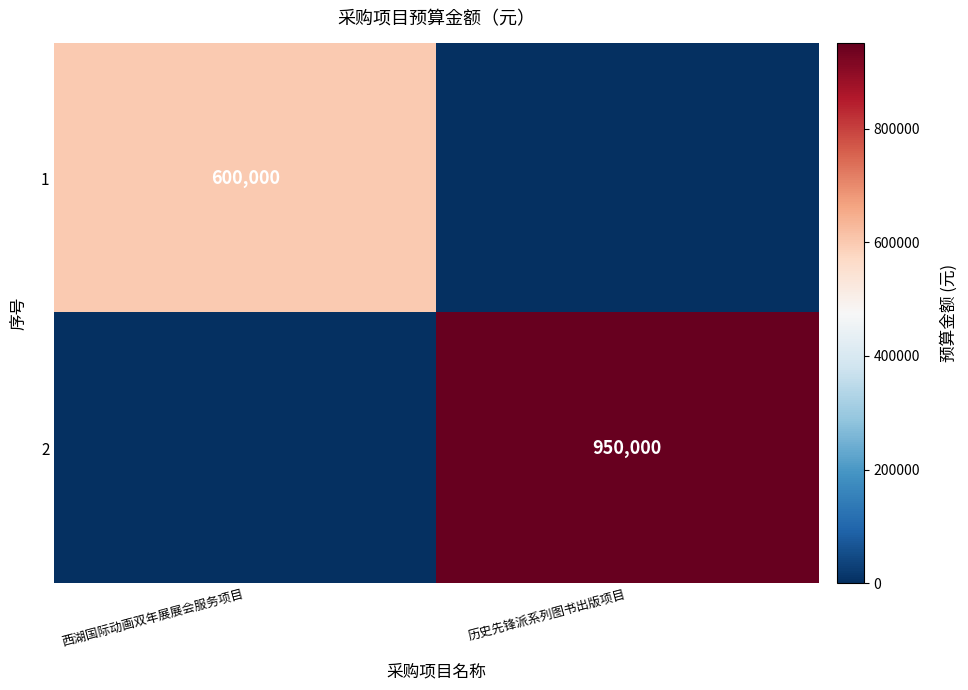

The value of 1 at 西湖国际动画双年展展会服务项目 is 600000. True or false?

True